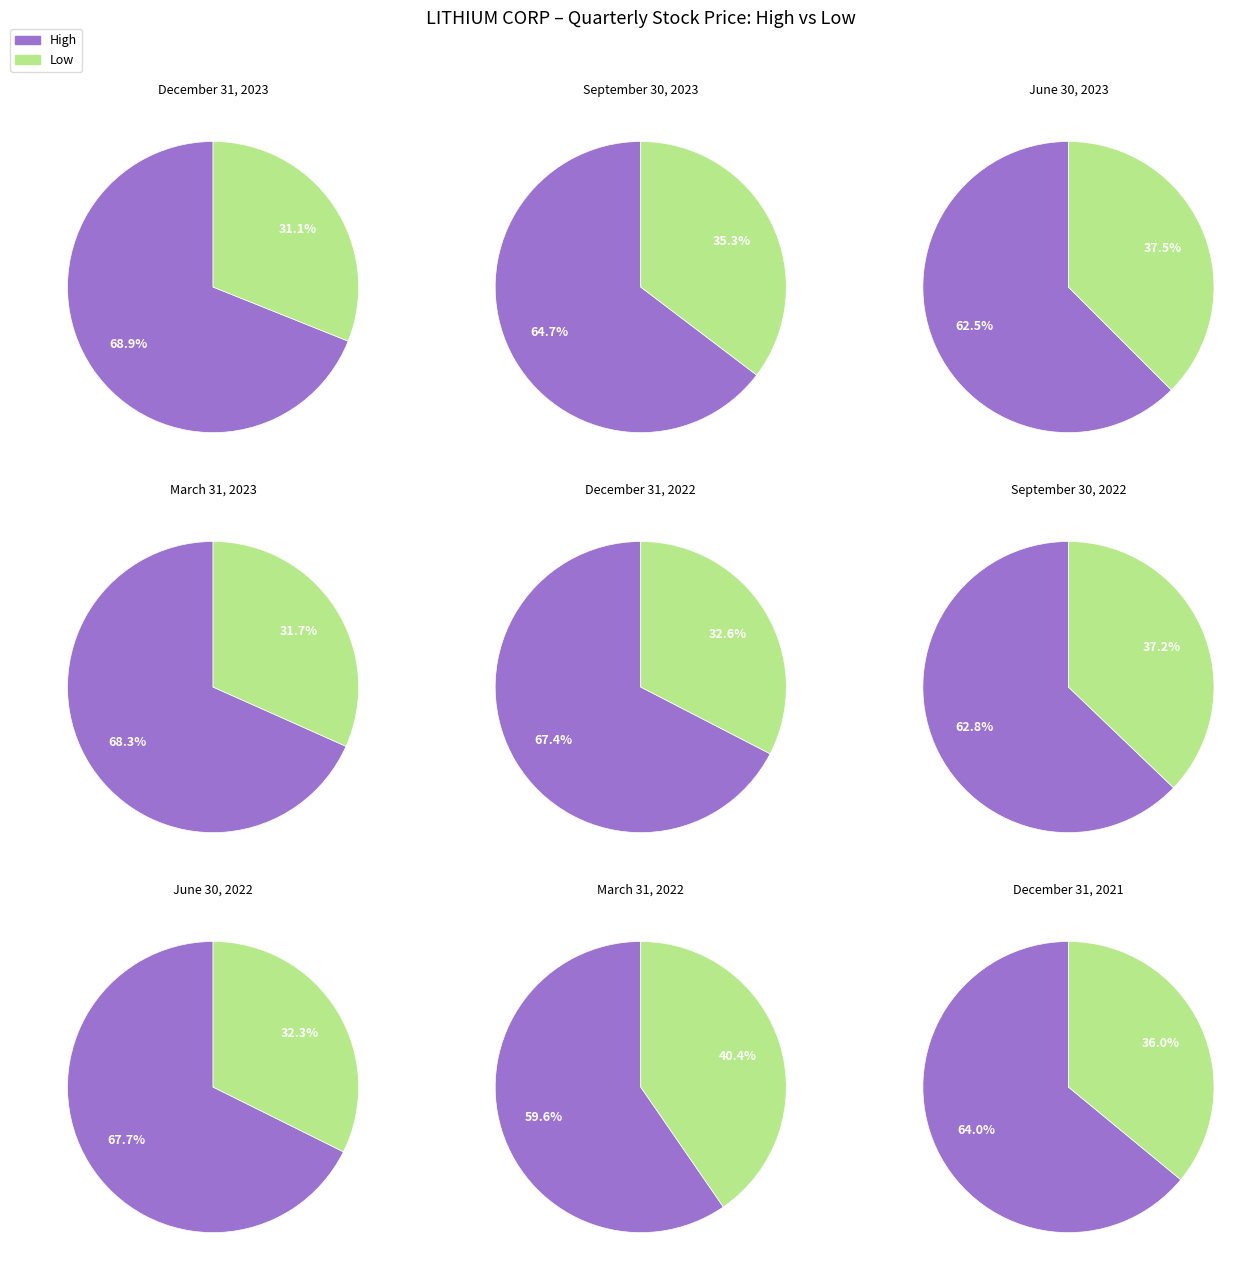

Which slice is the smallest?

December 31, 2023